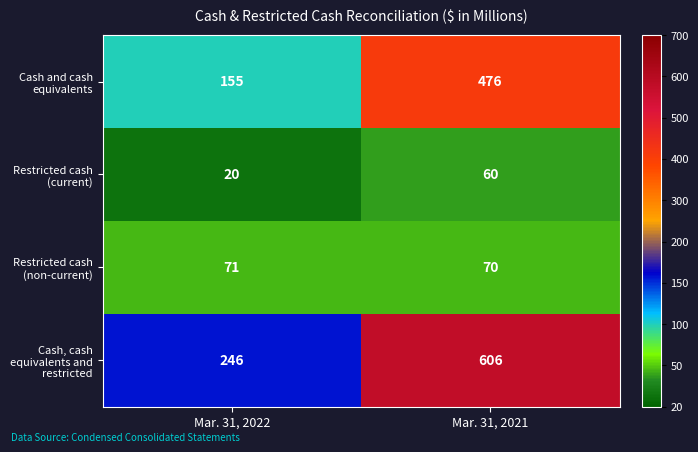

At how many categories does at least one series exceed 511?

1